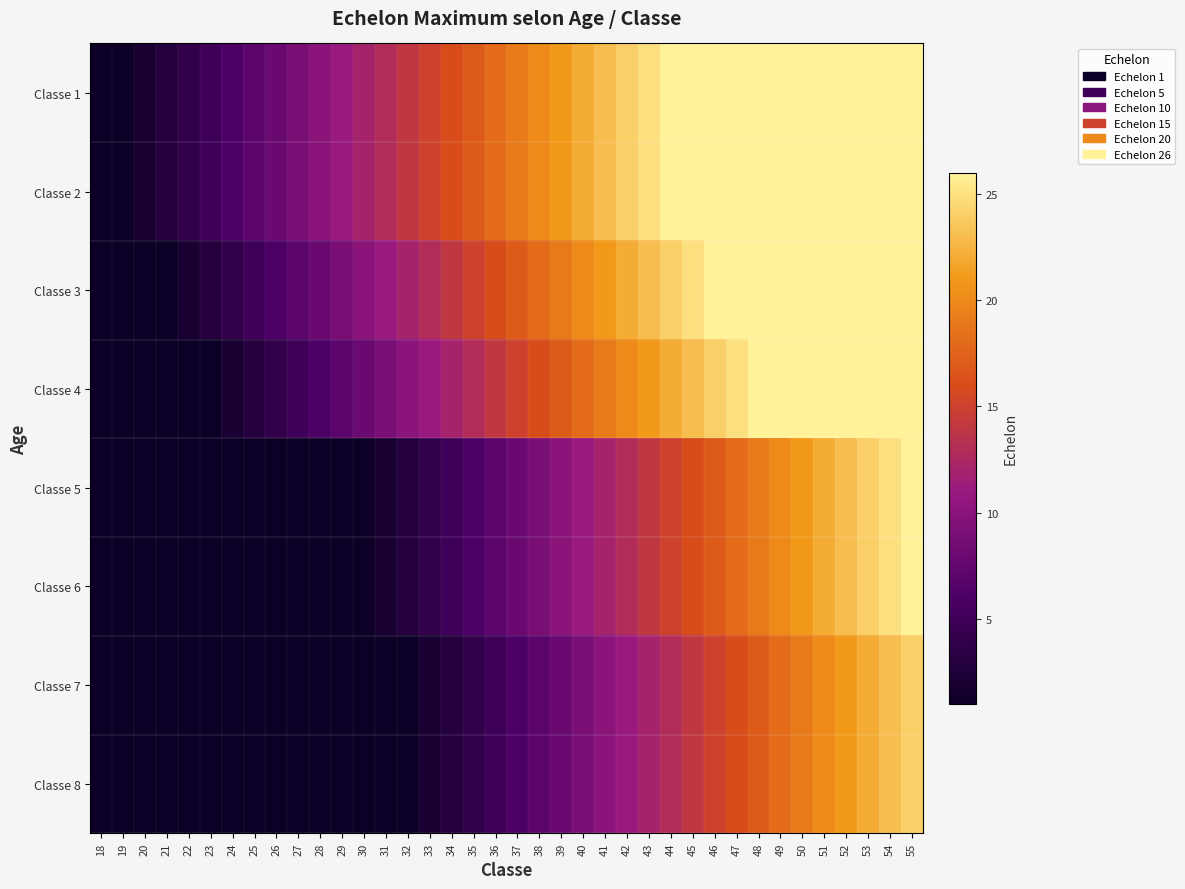

Which series has the widest spread of values?

Classe 1